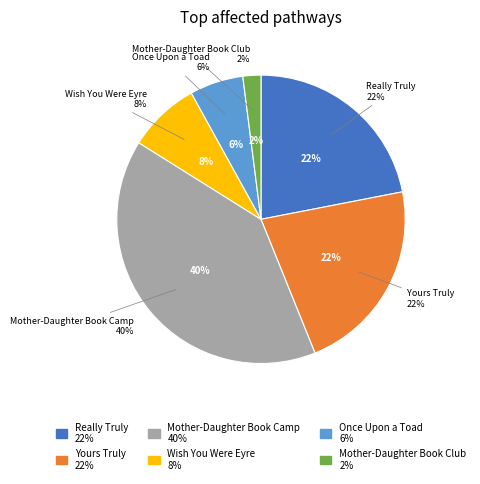

True or false: Mother-Daughter Book Club accounts for 2% of the total.

True